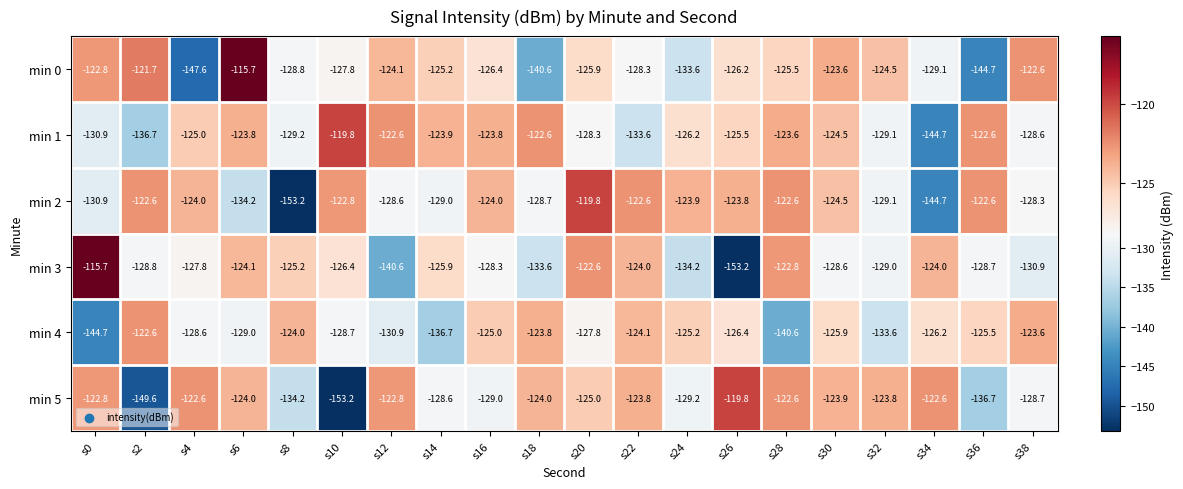

Read the min 0 value at s24.

-133.6